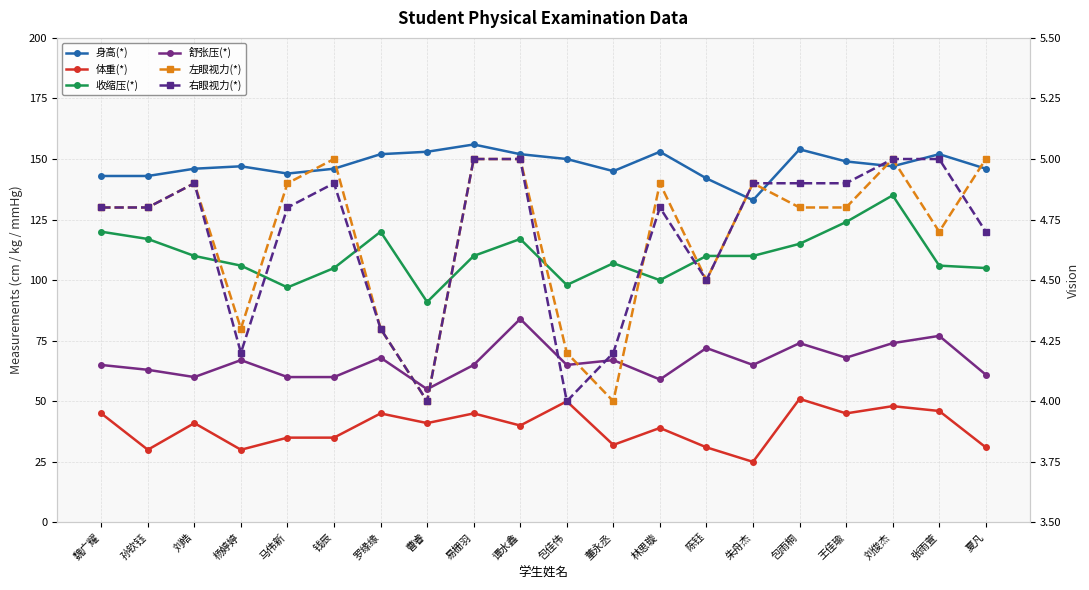

Is it true that 舒张压(*) equals 115.6 at 陈钰?

False